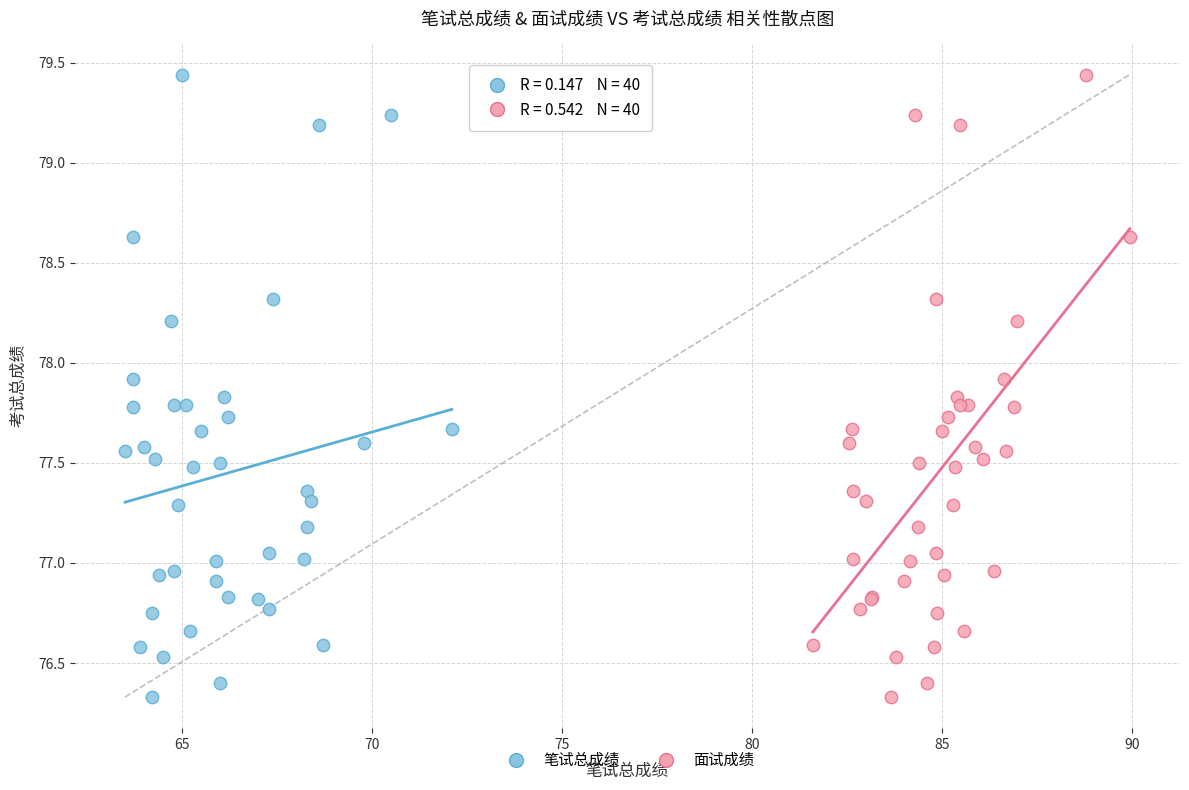

What are all the series names shown in the legend?

笔试总成绩, 面试成绩